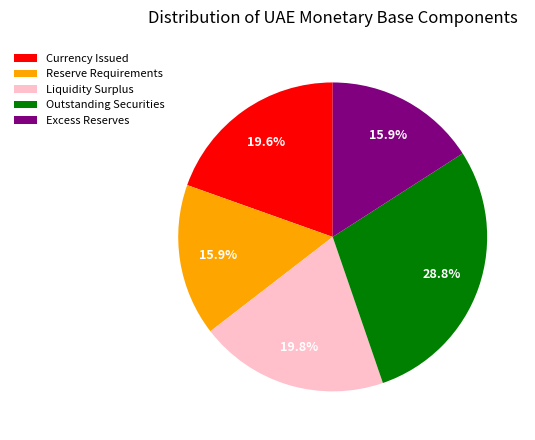

Combined, what portion of the pie is Excess Reserves and Outstanding Securities?

44.7%